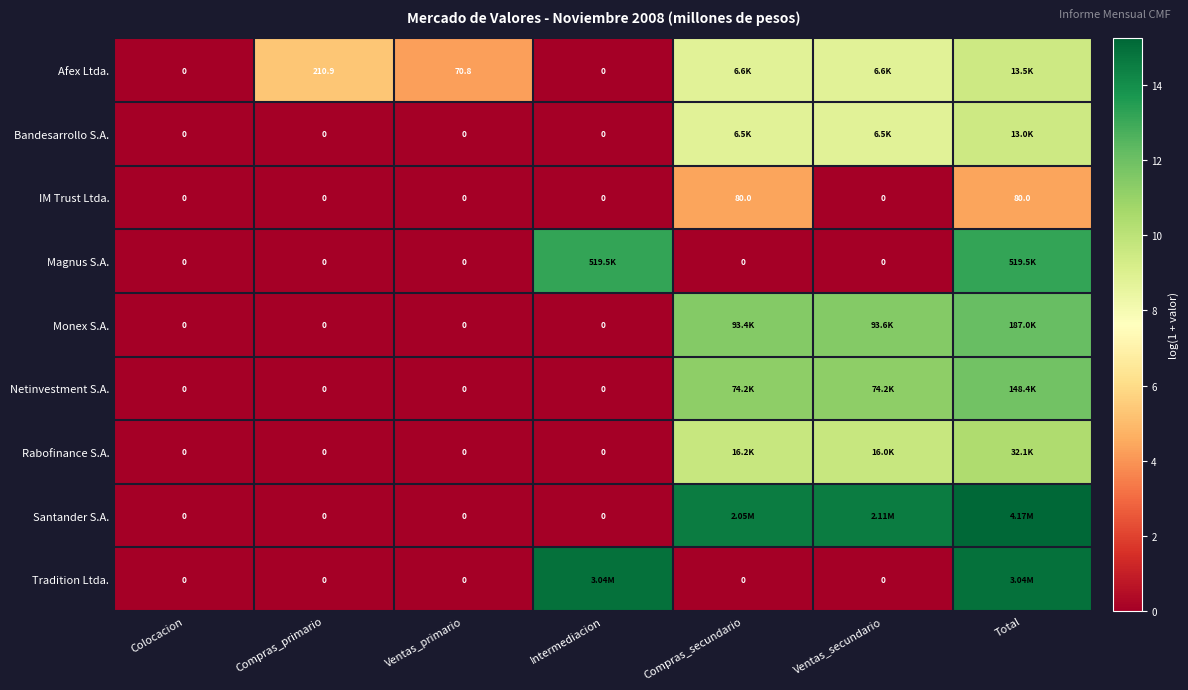

Is the value of Rabofinance S.A. at Intermediacion greater than the value of Monex S.A. at Colocacion?

No